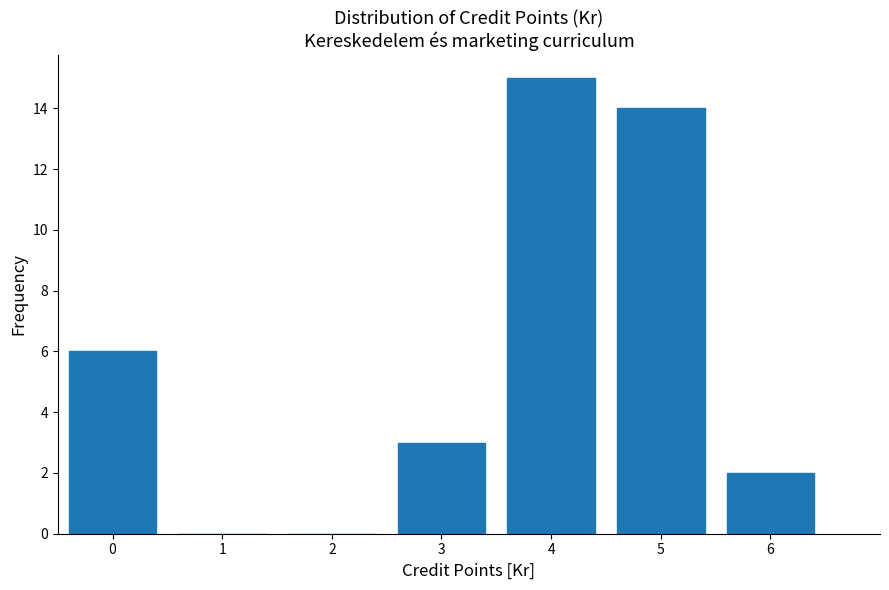

Reading right to left, transcribe all the data shown in this chart.

6=2	5=14	4=15	3=3	2=0	1=0	0=6